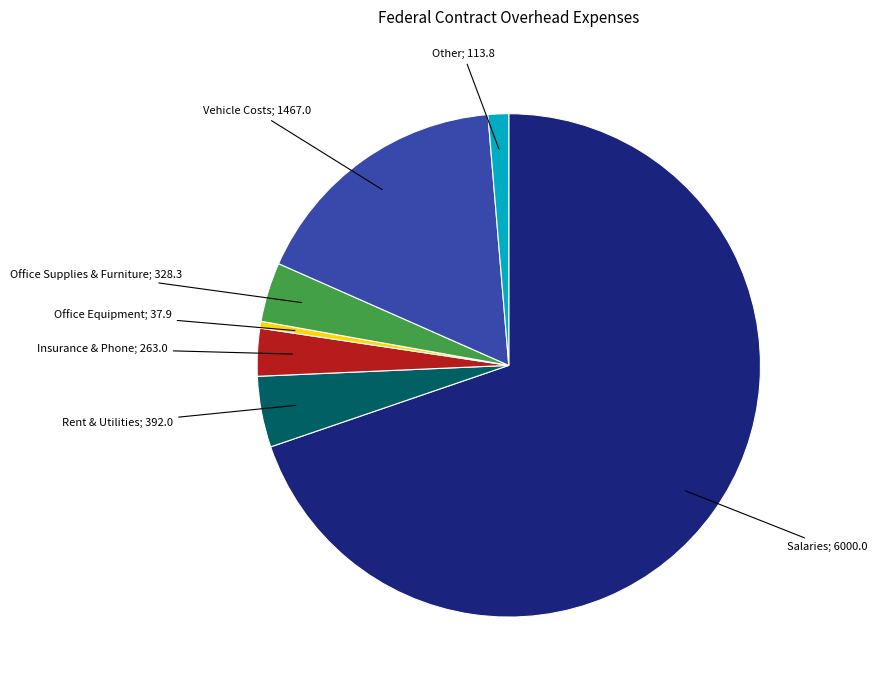

Is there any slice that represents more than half of the pie?

Yes